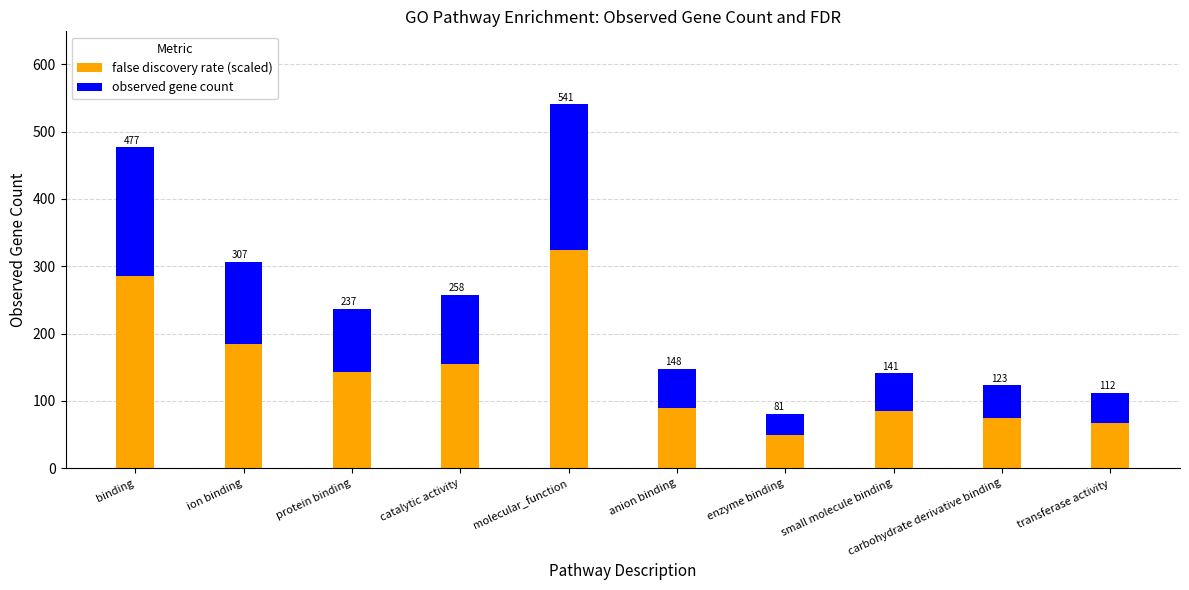

Does the chart contain any negative values?

No